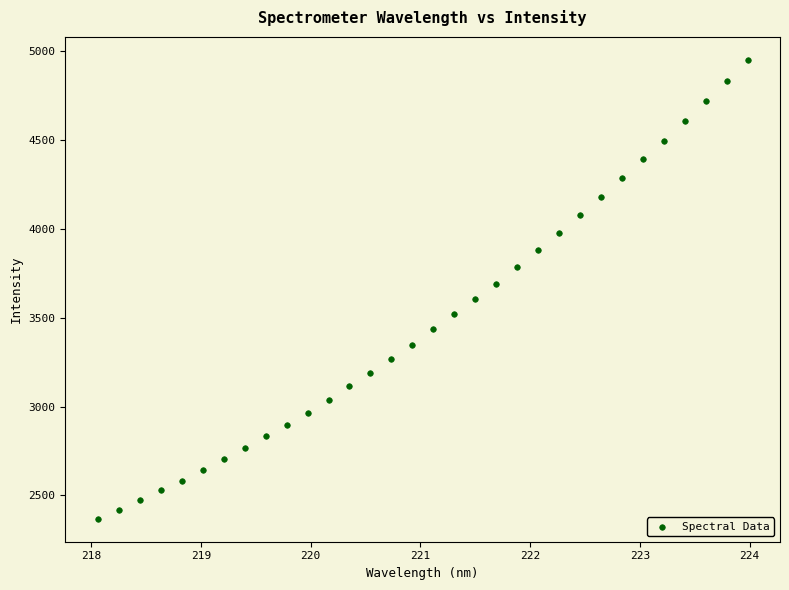

What is the range of Y values (max minus min)?

2583.9